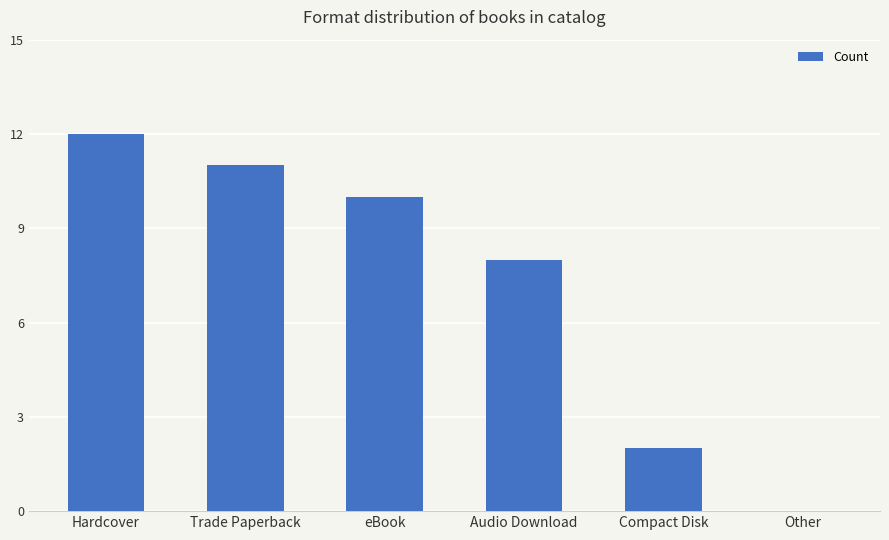

Is it true that the value at eBook is 5?

False